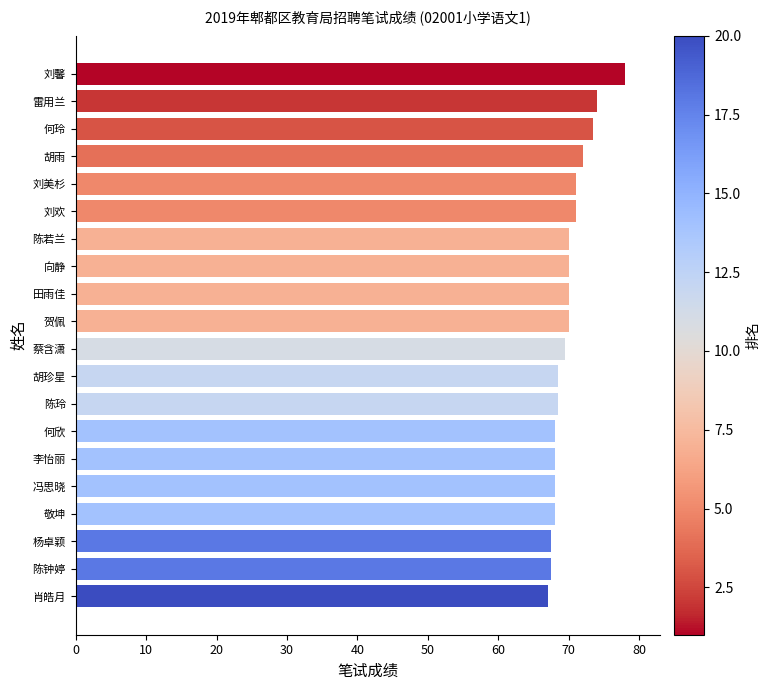

Count the number of data series in this chart.

1